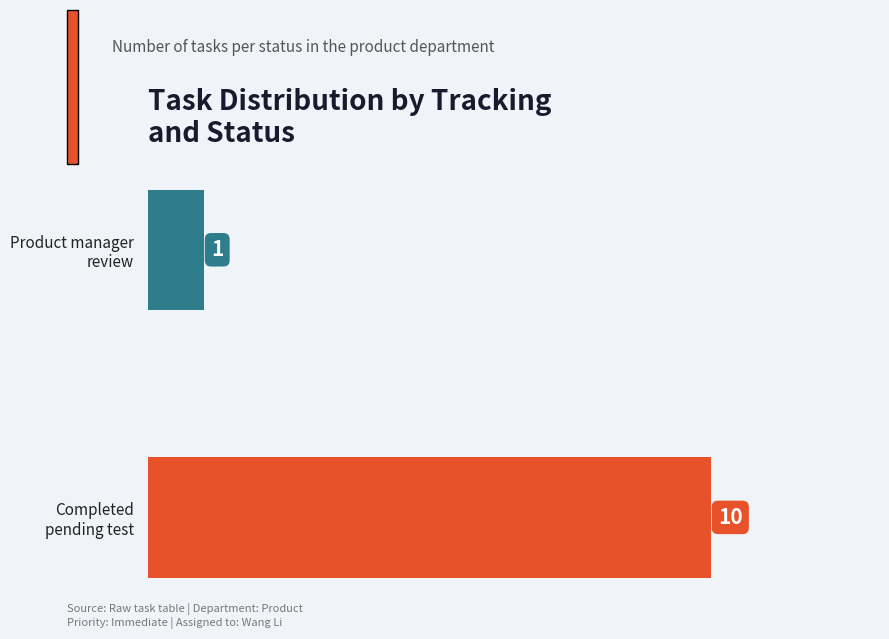

What is the sum of all values?

11